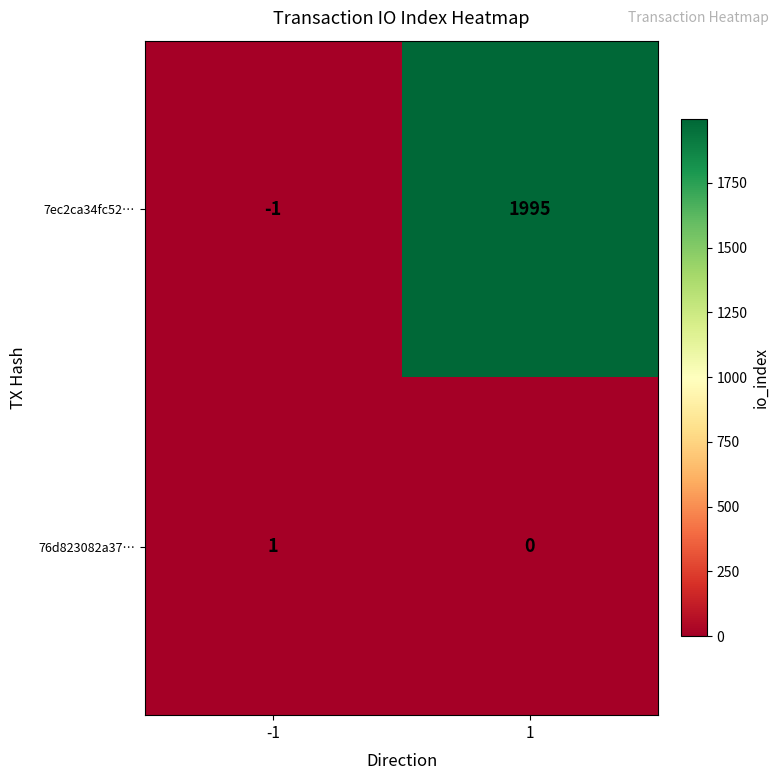

What is the smallest value displayed?

-1